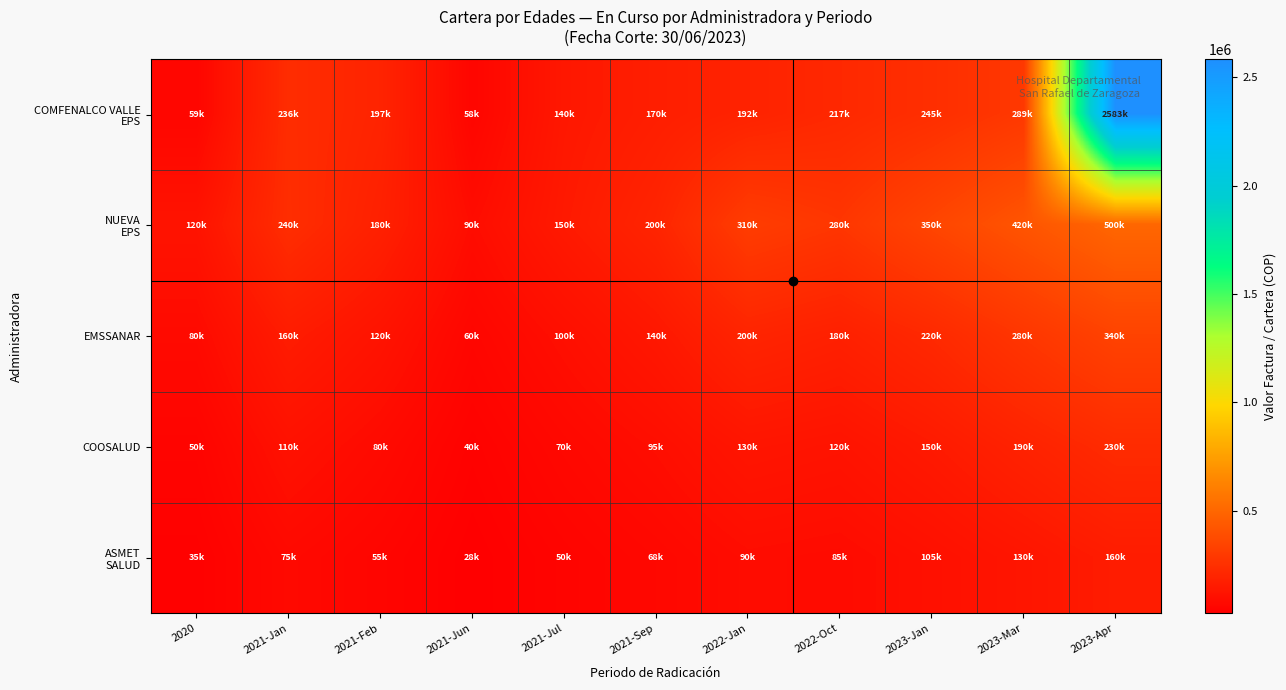

Which has a higher value, 2023-Mar or 2021-Feb?

2023-Mar